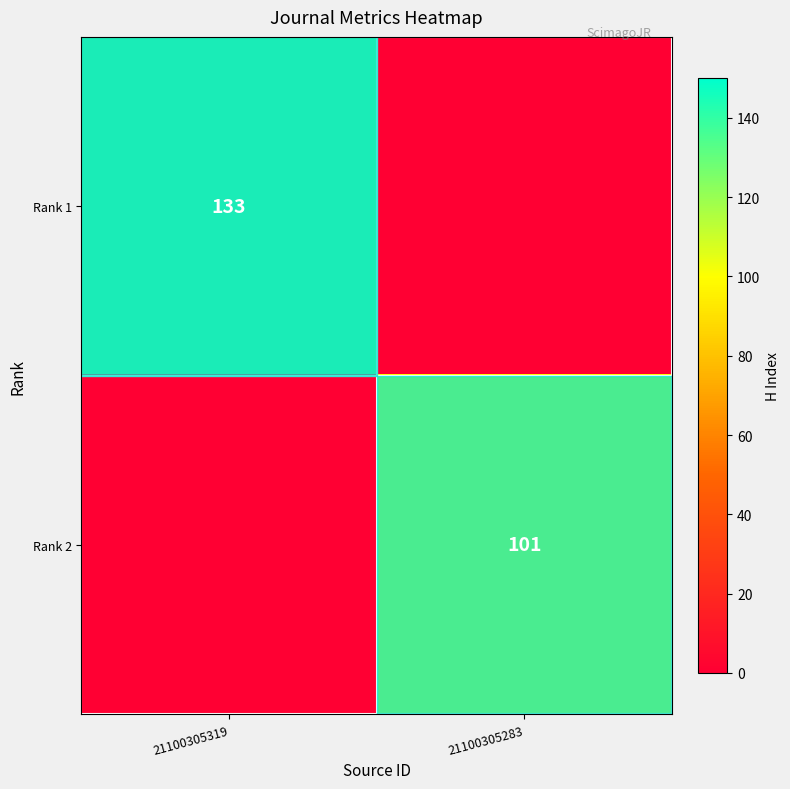

The Rank 1 series shows 38 at 21100305319. True or false?

False